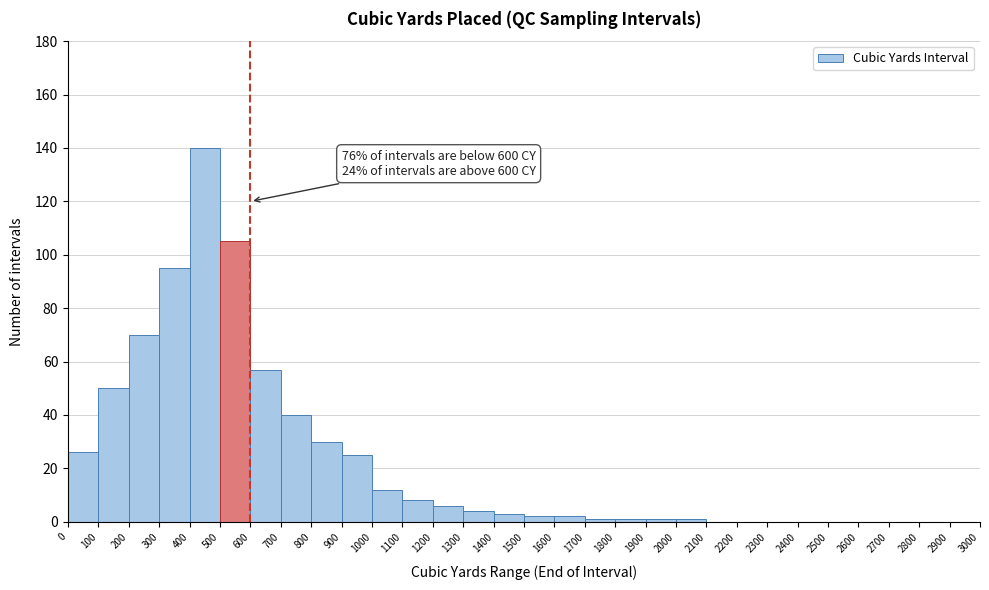

Which range on the x-axis has the tallest bar?

400 to 500